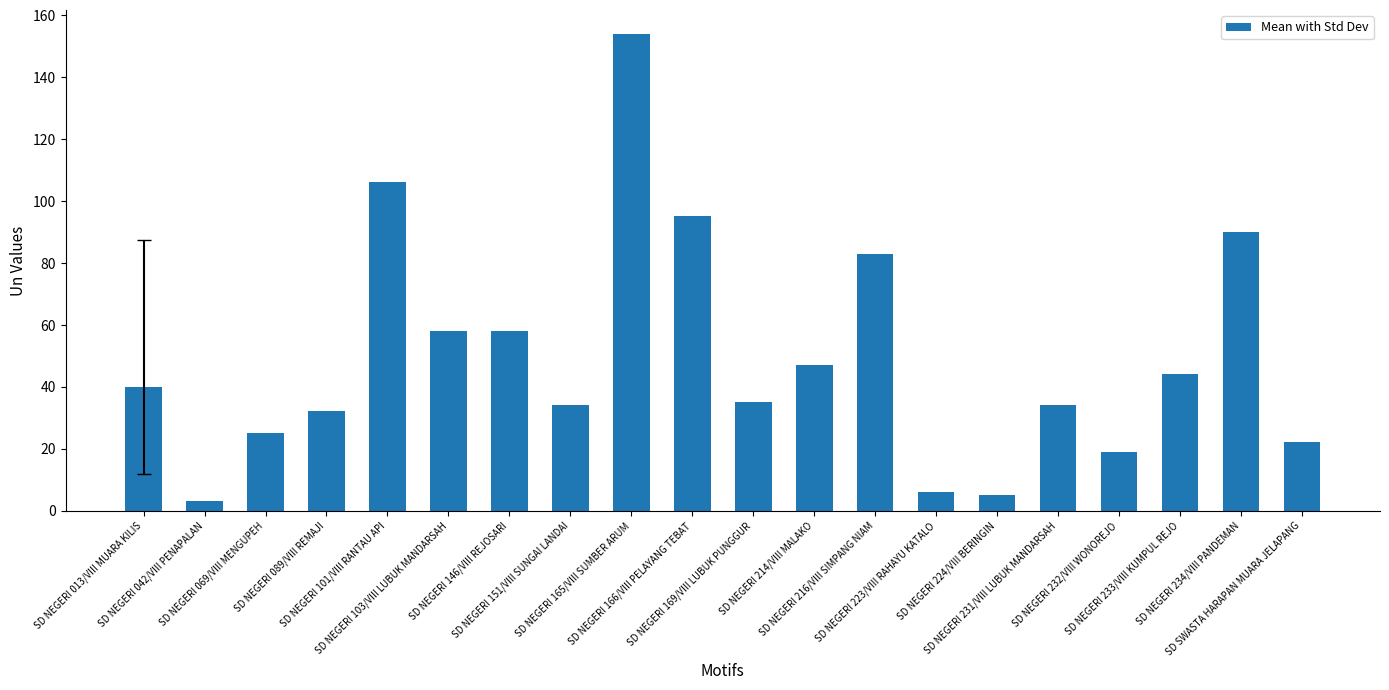

How many categories are shown in the chart?

20